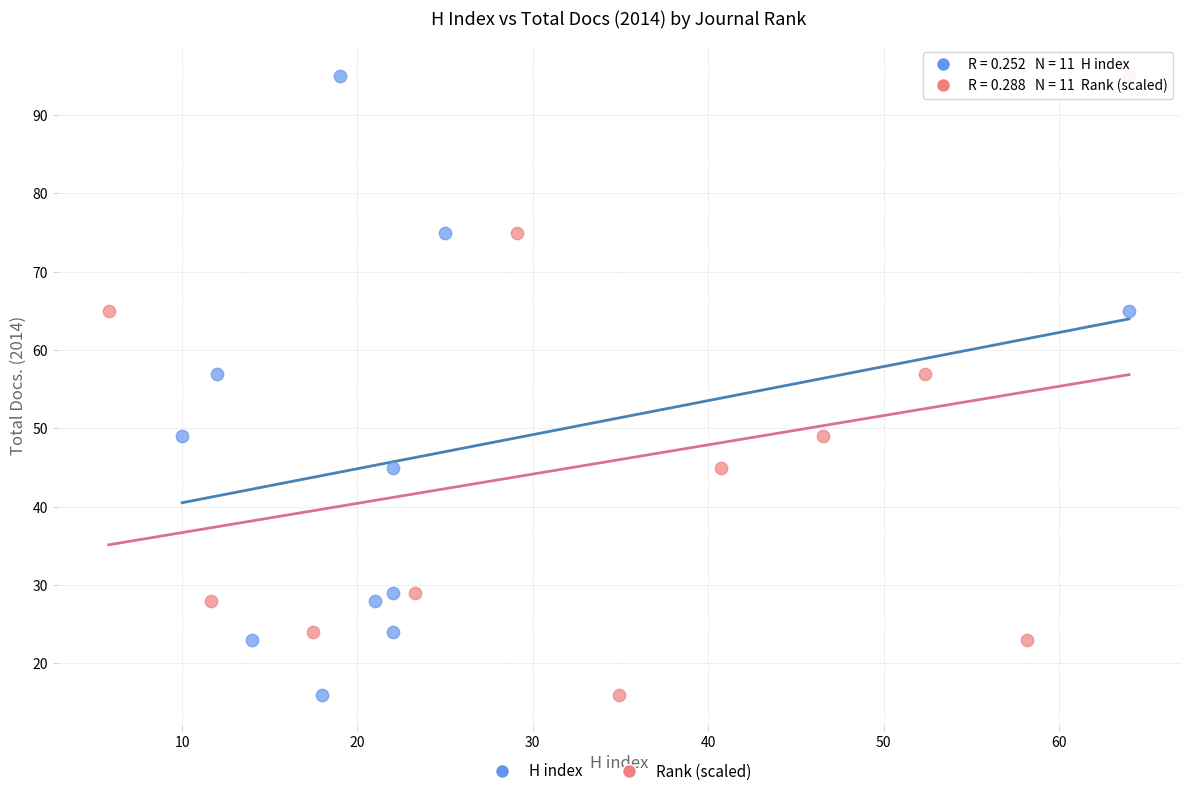

What are all the series names shown in the legend?

H index, Rank (scaled)